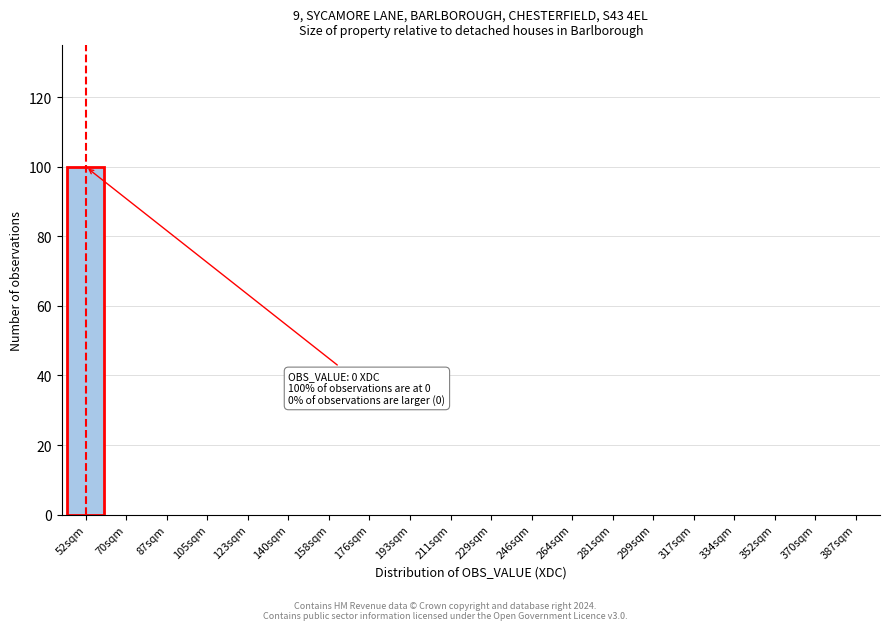

Reading right to left, extract all data points from this chart.

387sqm=0	370sqm=0	352sqm=0	334sqm=0	317sqm=0	299sqm=0	281sqm=0	264sqm=0	246sqm=0	229sqm=0	211sqm=0	193sqm=0	176sqm=0	158sqm=0	140sqm=0	123sqm=0	105sqm=0	87sqm=0	70sqm=0	52sqm=100